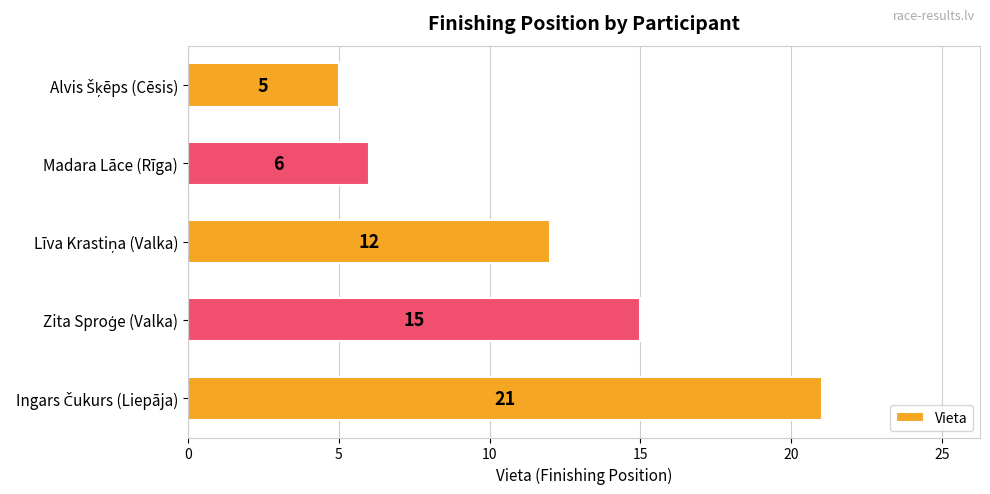

Does the chart contain any negative values?

No